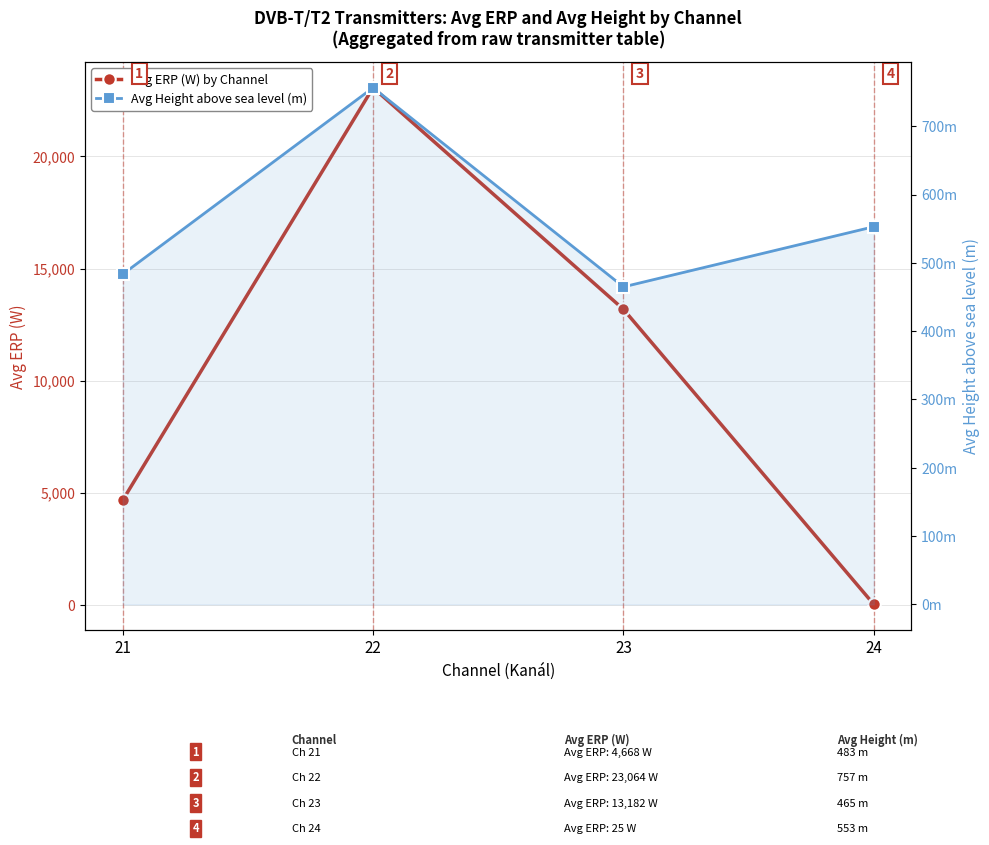

Does the chart display data point markers on the line(s)?

Yes